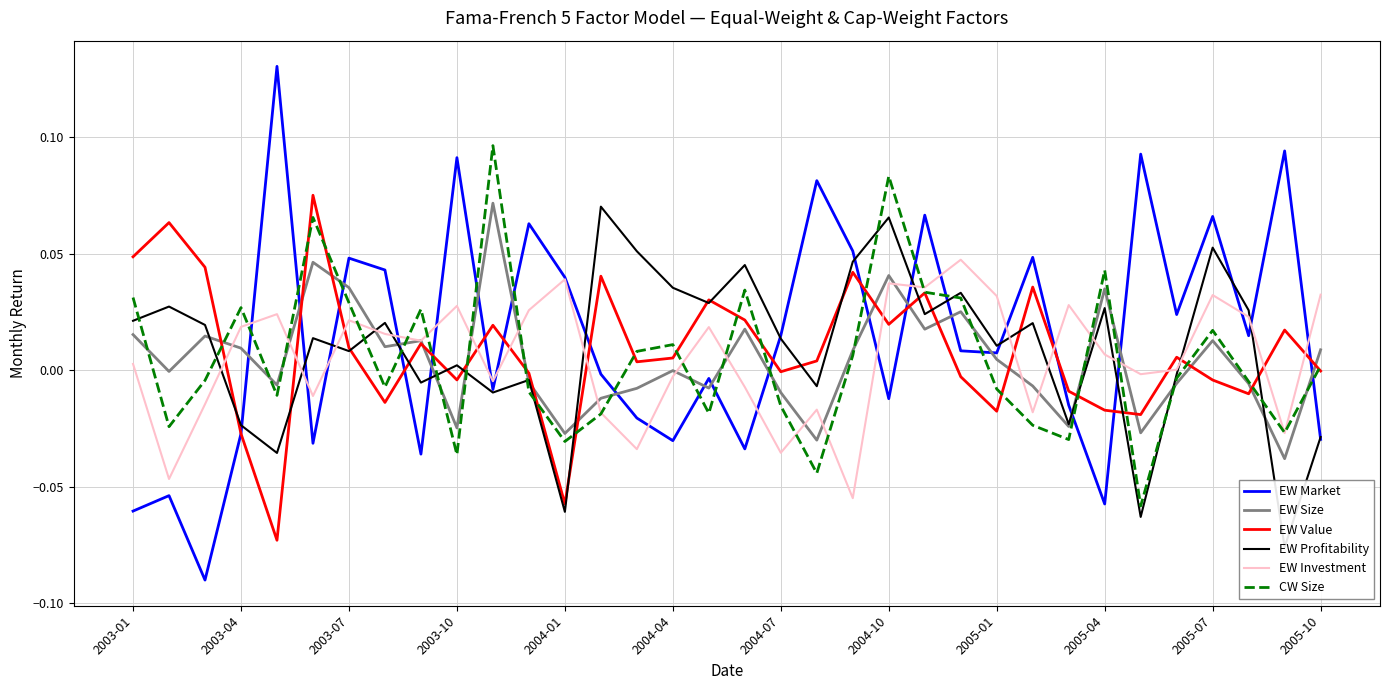

Where is EW Size nearest to the value 0?

2004-04